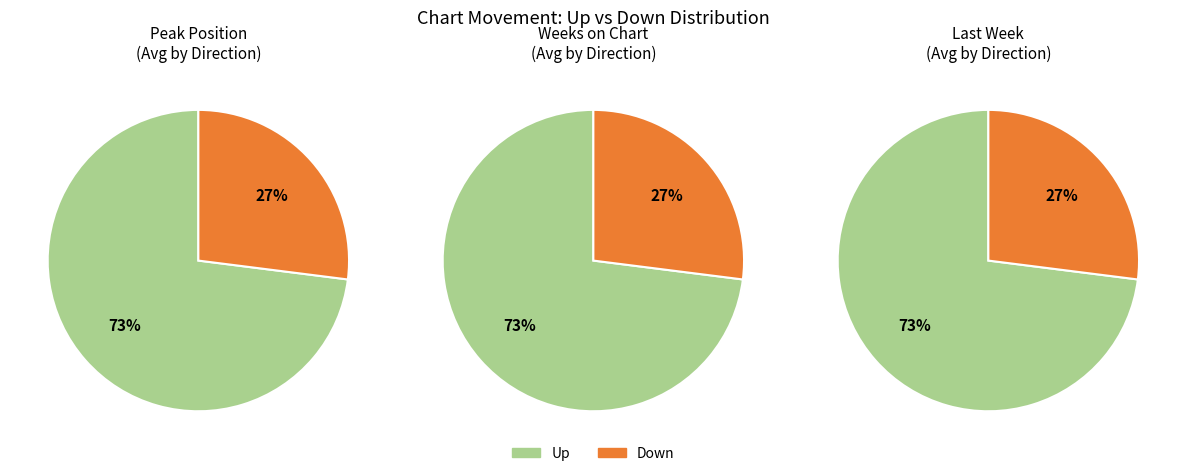

Is it true that Down is 20% of the pie?

False